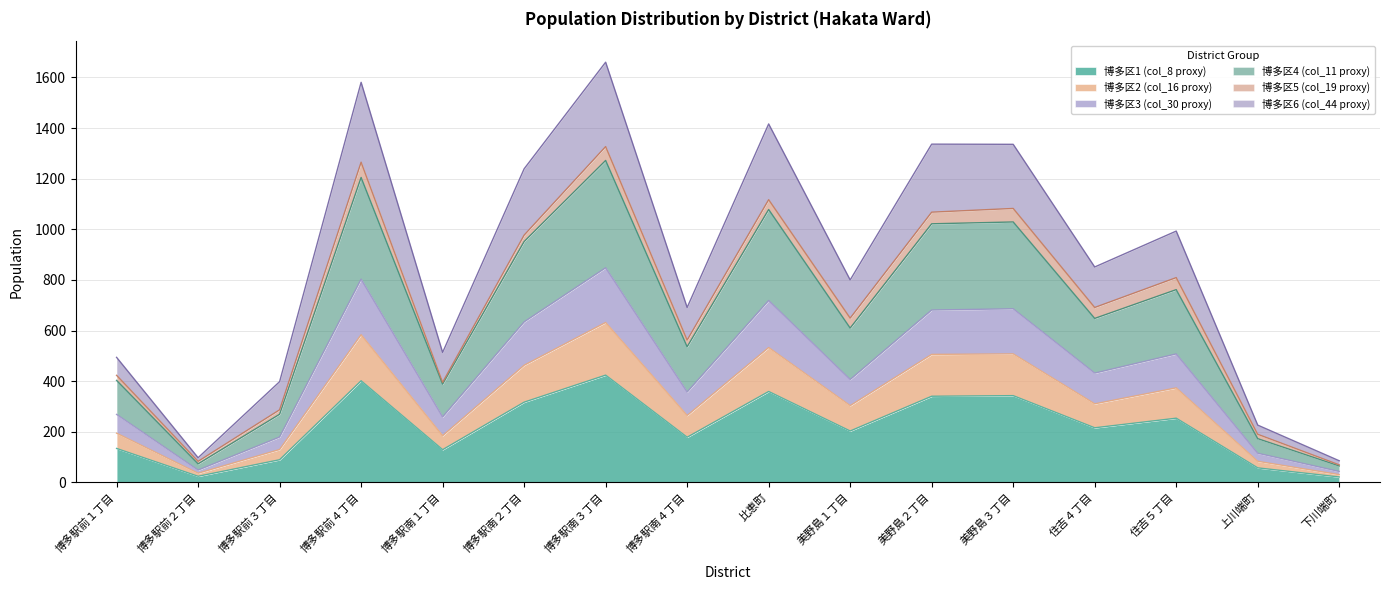

Where is the first local maximum for 博多区2 (col_16 proxy)?

博多駅前４丁目